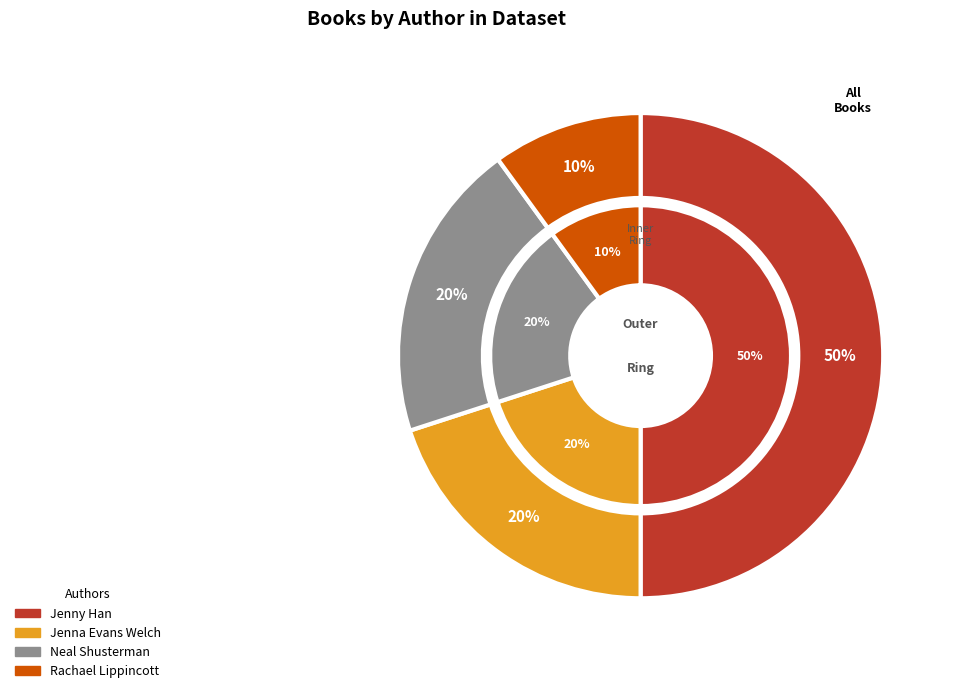

How many slices are in this pie chart?

4